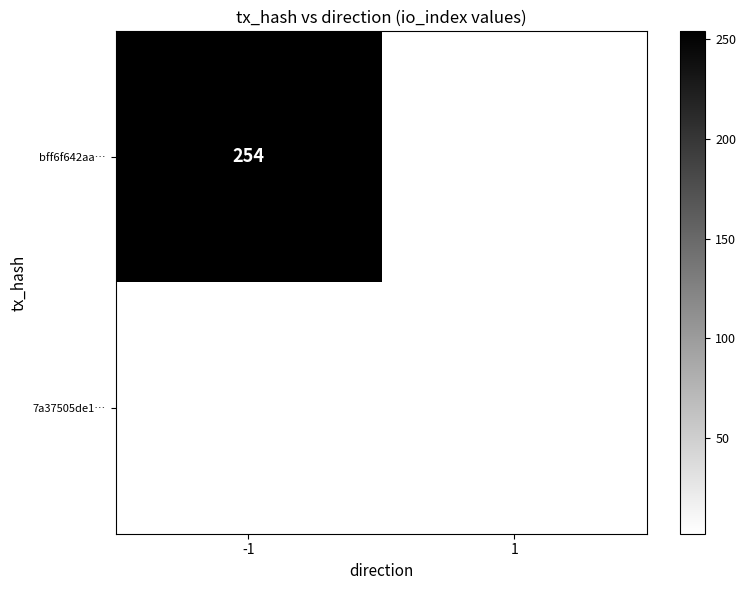

The value of 7a37505de1… at 1 is 2. True or false?

True